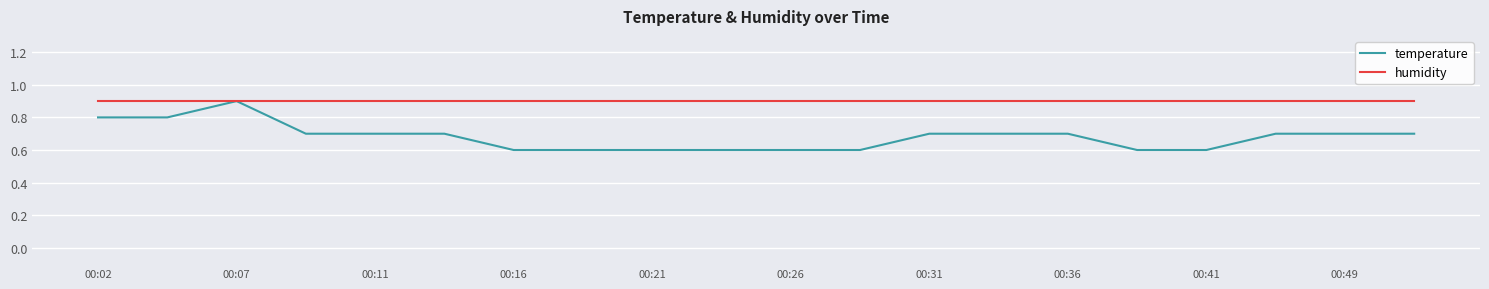

What are all the series names shown in the legend?

temperature, humidity